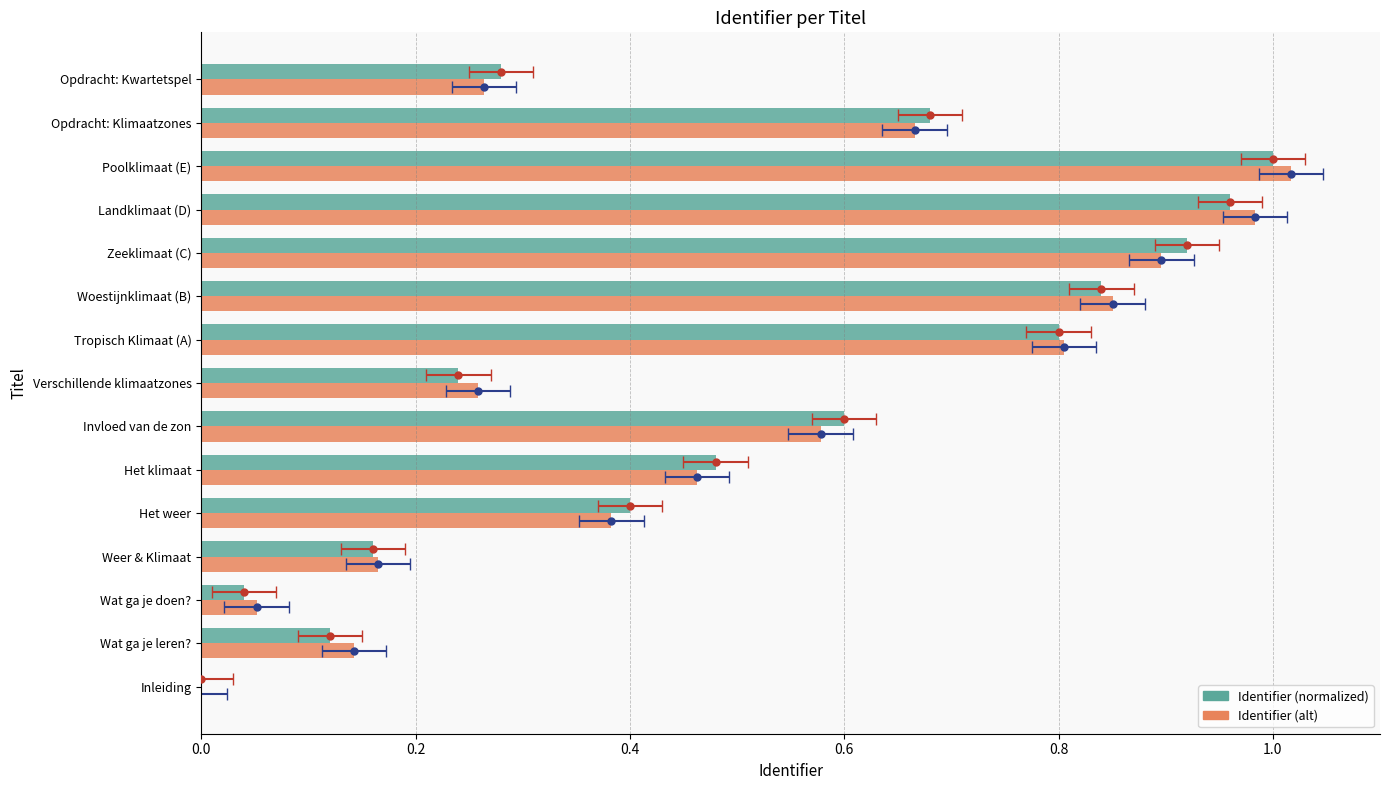

Which series has the largest range (max minus min)?

Identifier (alt)